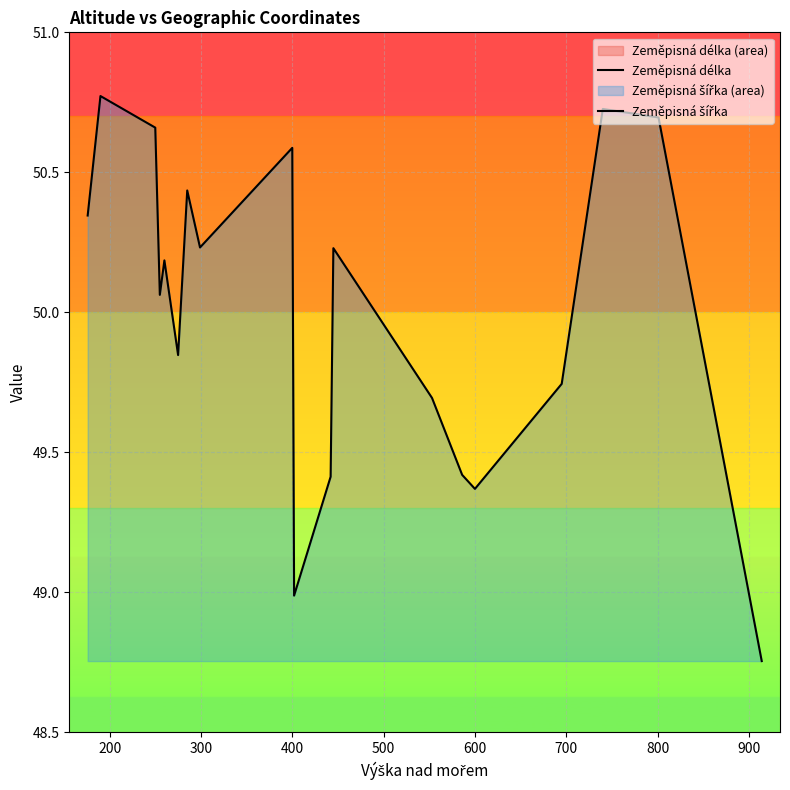

Which series has the largest range (max minus min)?

Zeměpisná délka